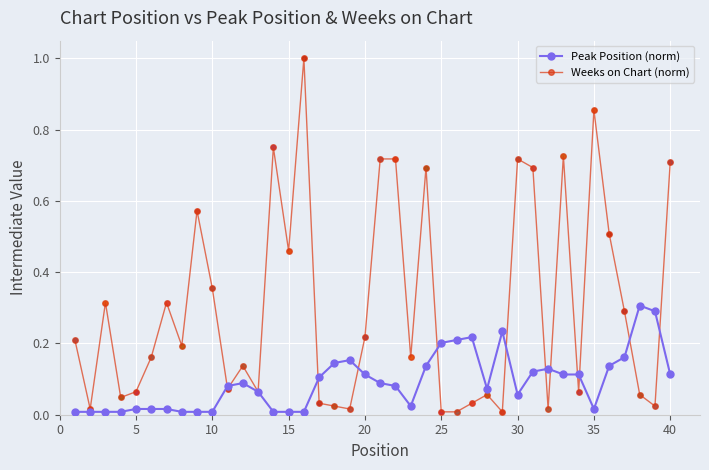

What is the maximum value shown in the chart?

1.0